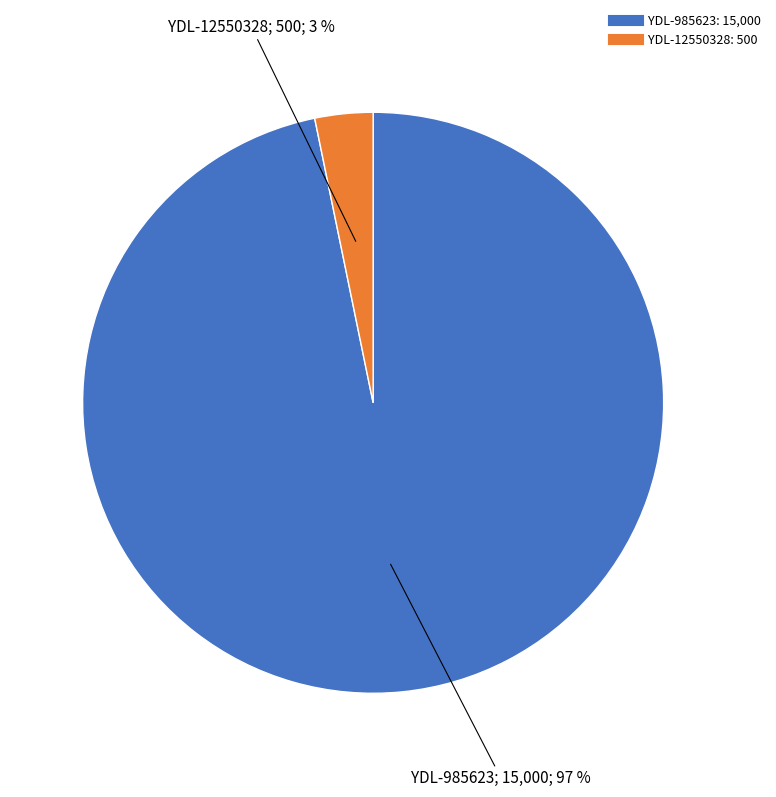

True or false: YDL-12550328 accounts for 3% of the total.

True